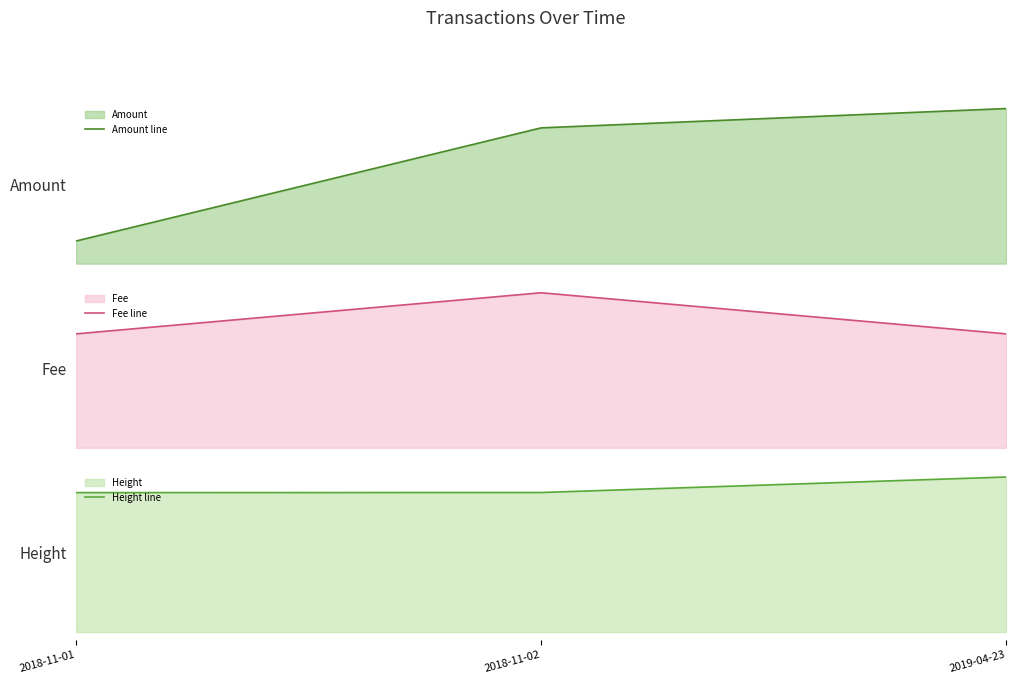

The value of Fee line at 2019-04-23 is 0.0. True or false?

False